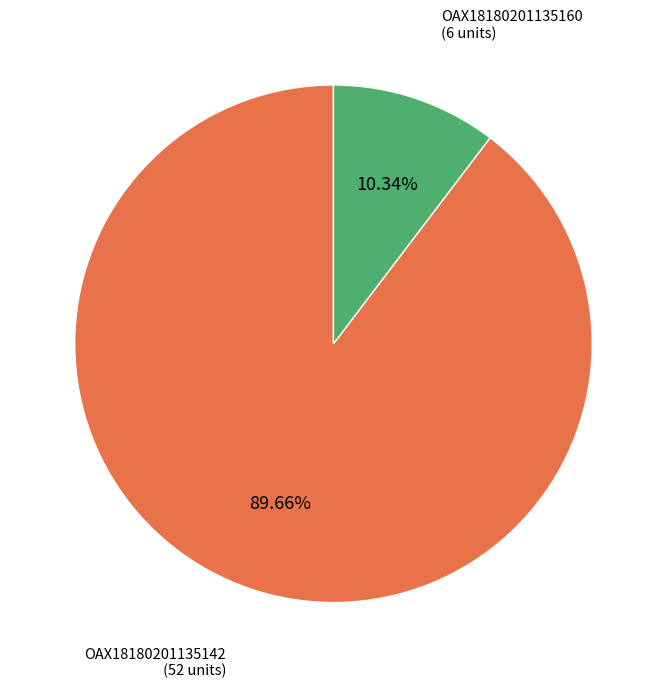

Is there any slice that represents more than half of the pie?

Yes